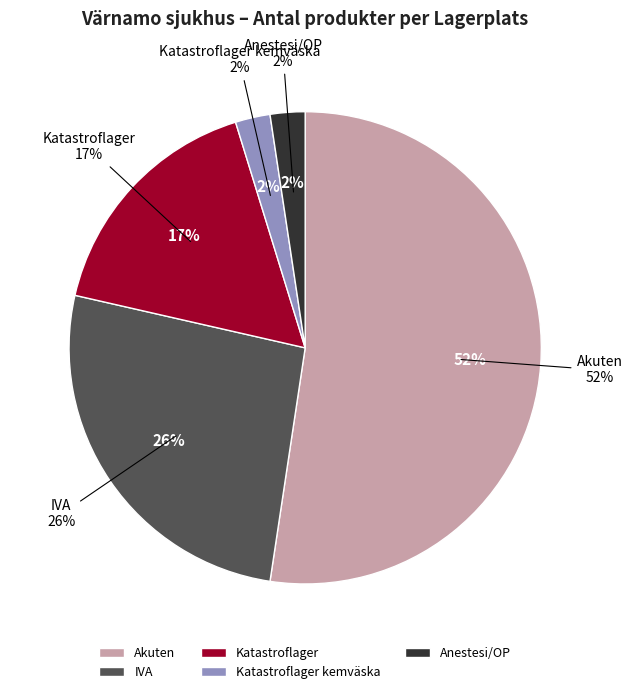

Count the number of slices in the pie.

5